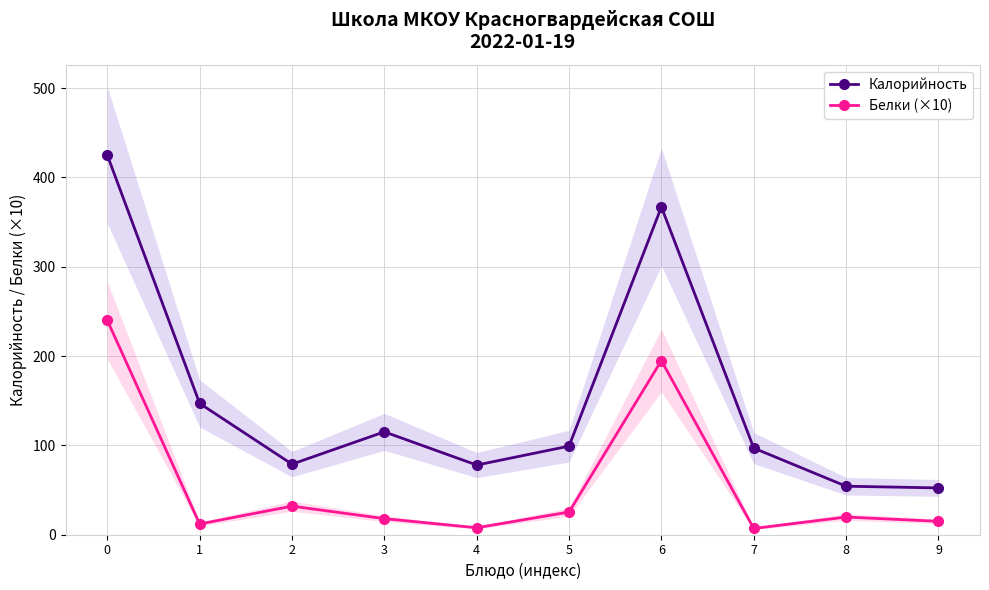

What is the difference between the Калорийность values at 6 and 0?

58.0